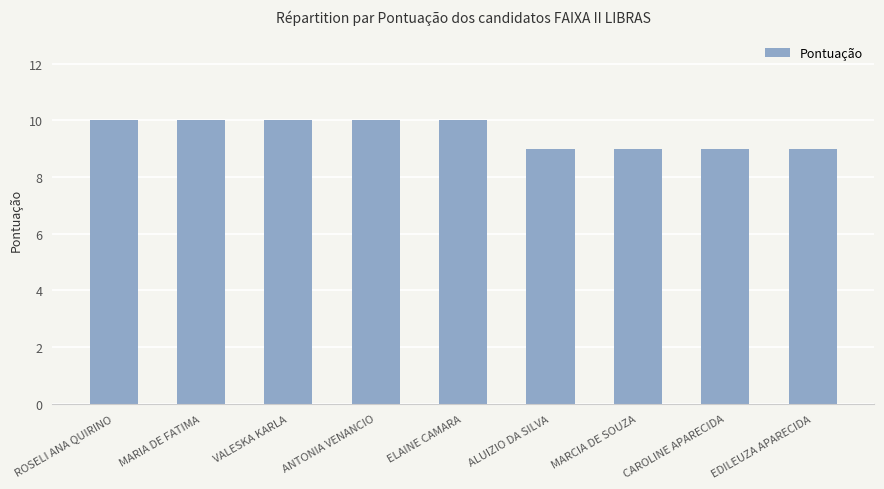

What value does the data have at EDILEUZA APARECIDA?

9